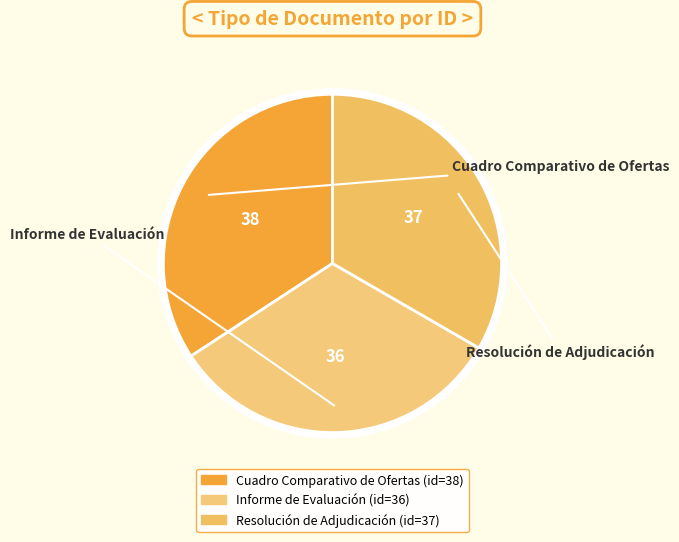

To the nearest percent, what is the difference between the Resolución de Adjudicación and Cuadro Comparativo de Ofertas slice percentages?

1%